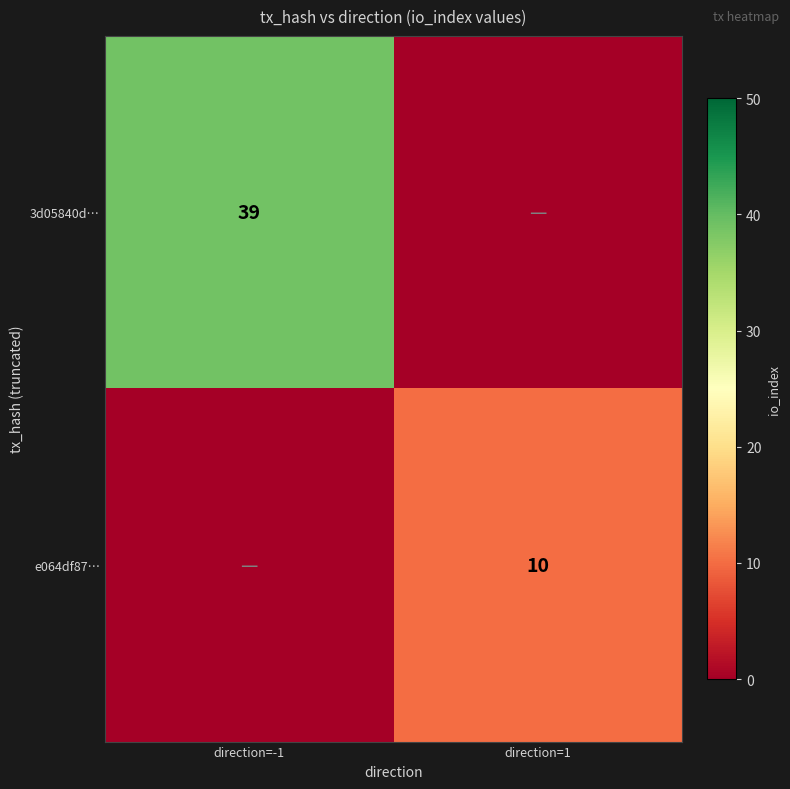

The value of 3d05840d… at direction=-1 is 39. True or false?

True